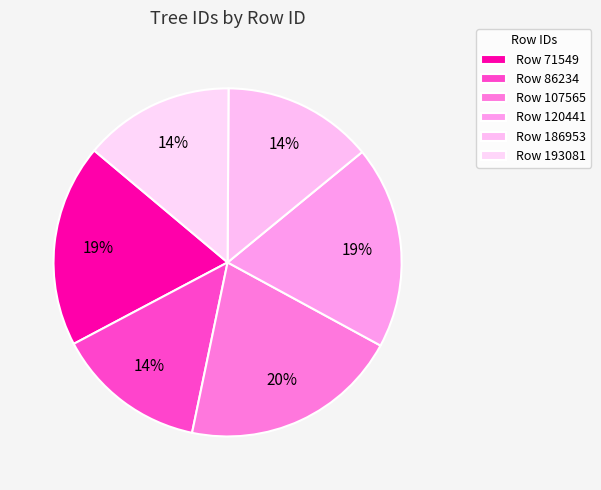

To the nearest percent, what is the average slice percentage?

17%